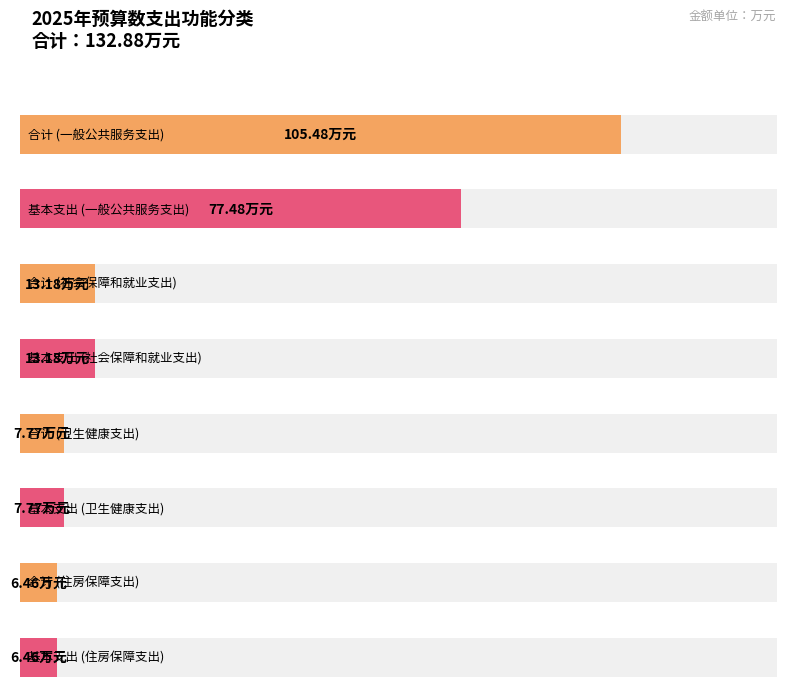

What is the greatest value displayed?

105.5